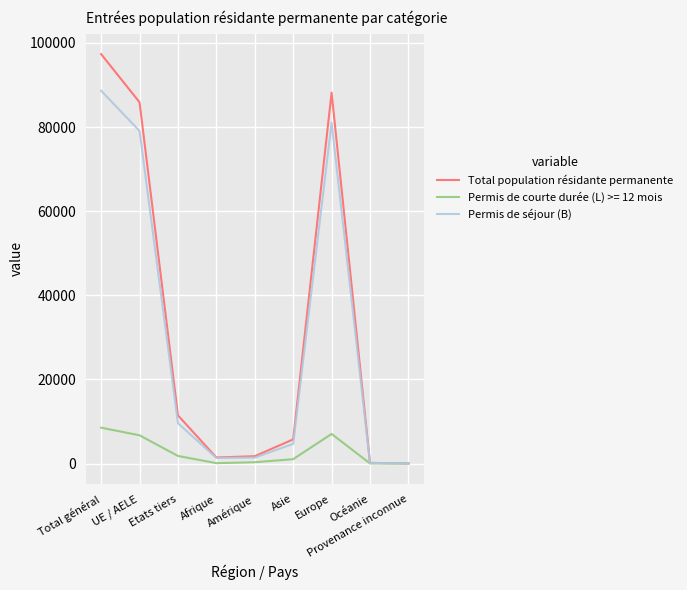

What is the average value of the Permis de séjour (B) series?

29545